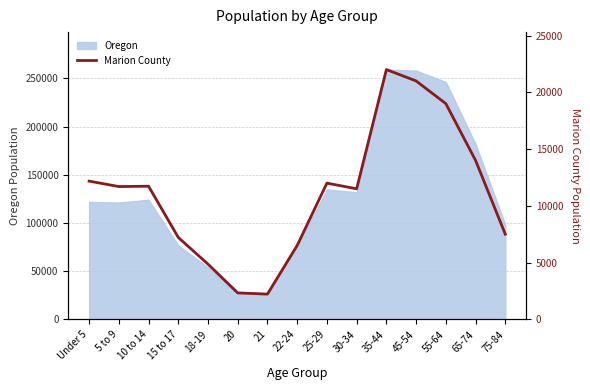

Approximately how many times larger is the value at 65-74 compared to 45-54?

0.7